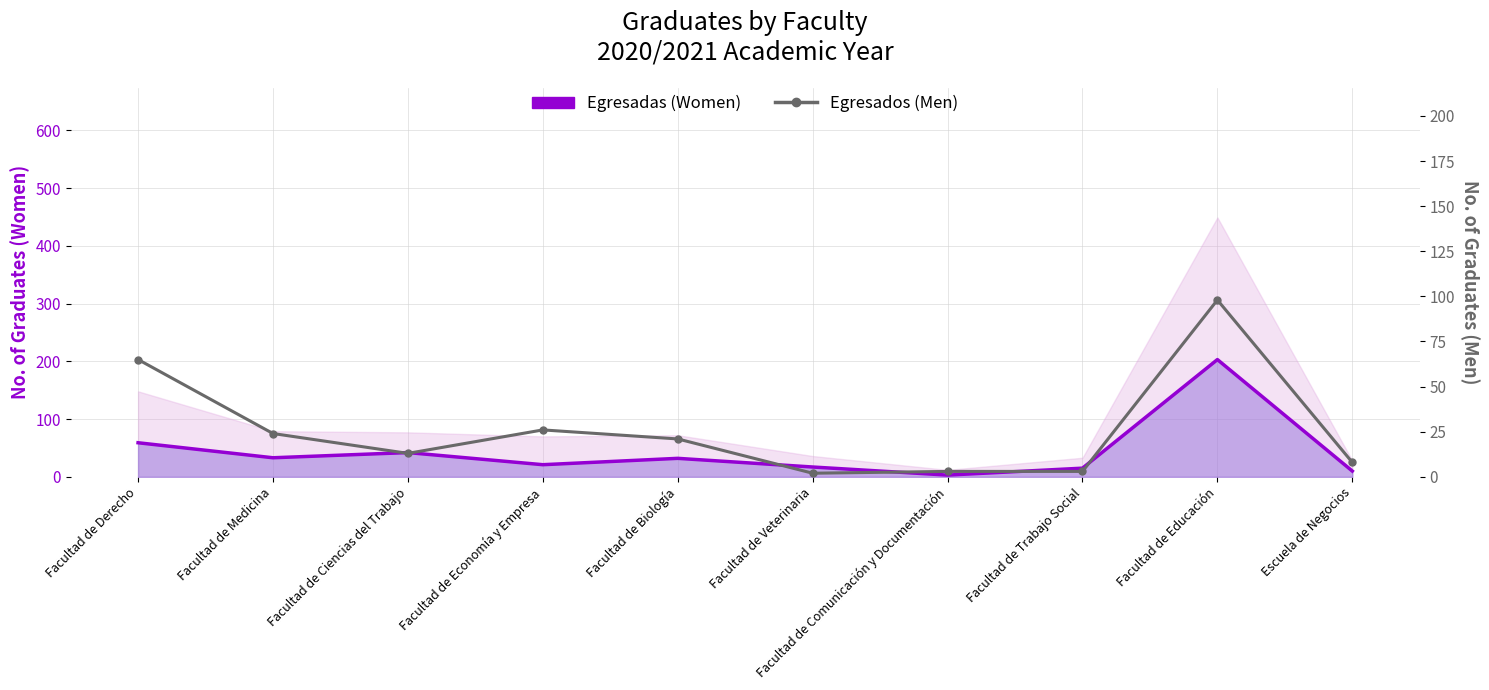

How many lines are shown in the chart?

2